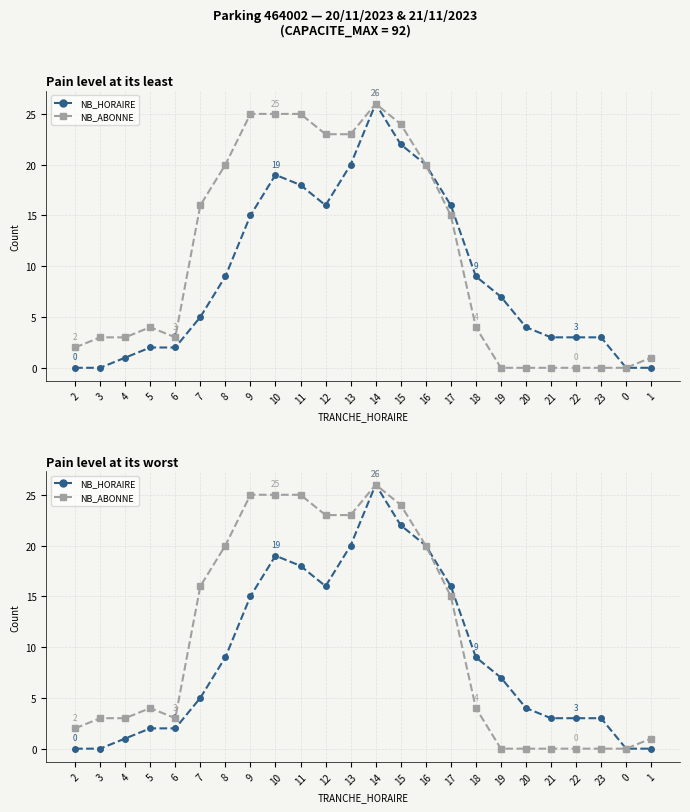

Reading left to right, list all the values displayed in this chart.

NB_HORAIRE: 0	0	1	2	2	5	9	15	19	18	16	20	26	22	20	16	9	7	4	3	3	3	0	0
NB_ABONNE: 2	3	3	4	3	16	20	25	25	25	23	23	26	24	20	15	4	0	0	0	0	0	0	1